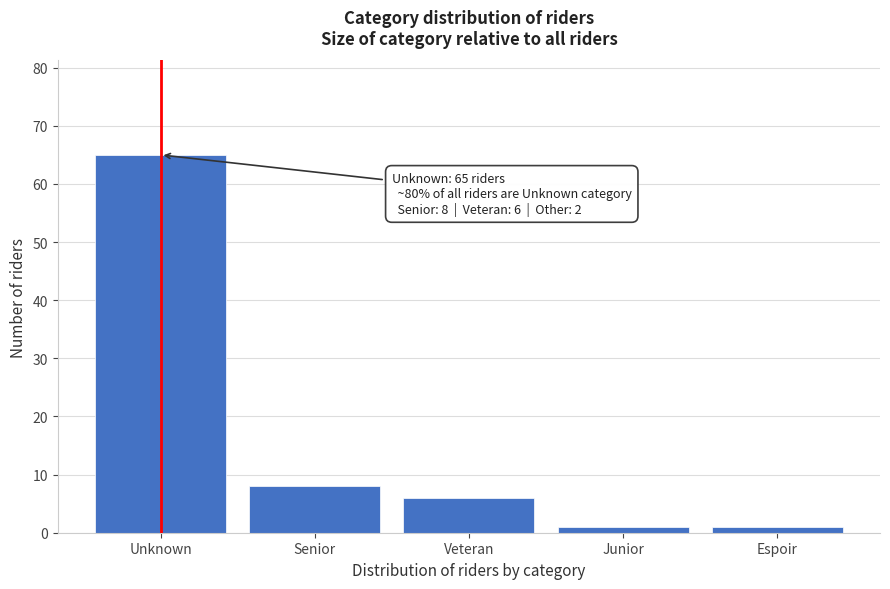

Reading left to right, transcribe all the data shown in this chart.

65	8	6	1	1